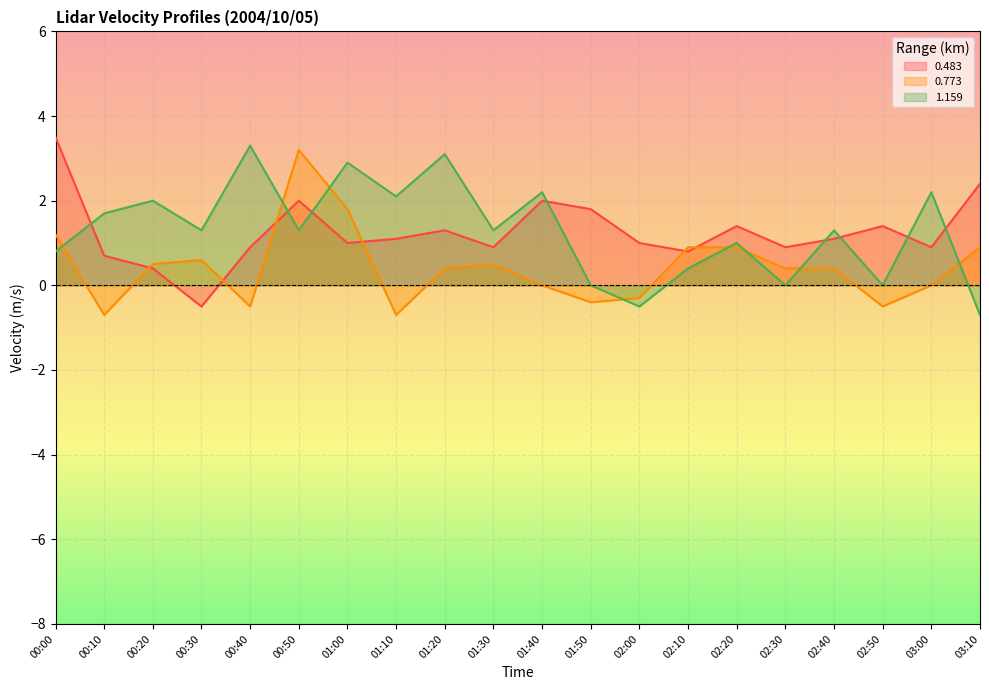

The value of 1.159 at 02:30 is -1.2. True or false?

False